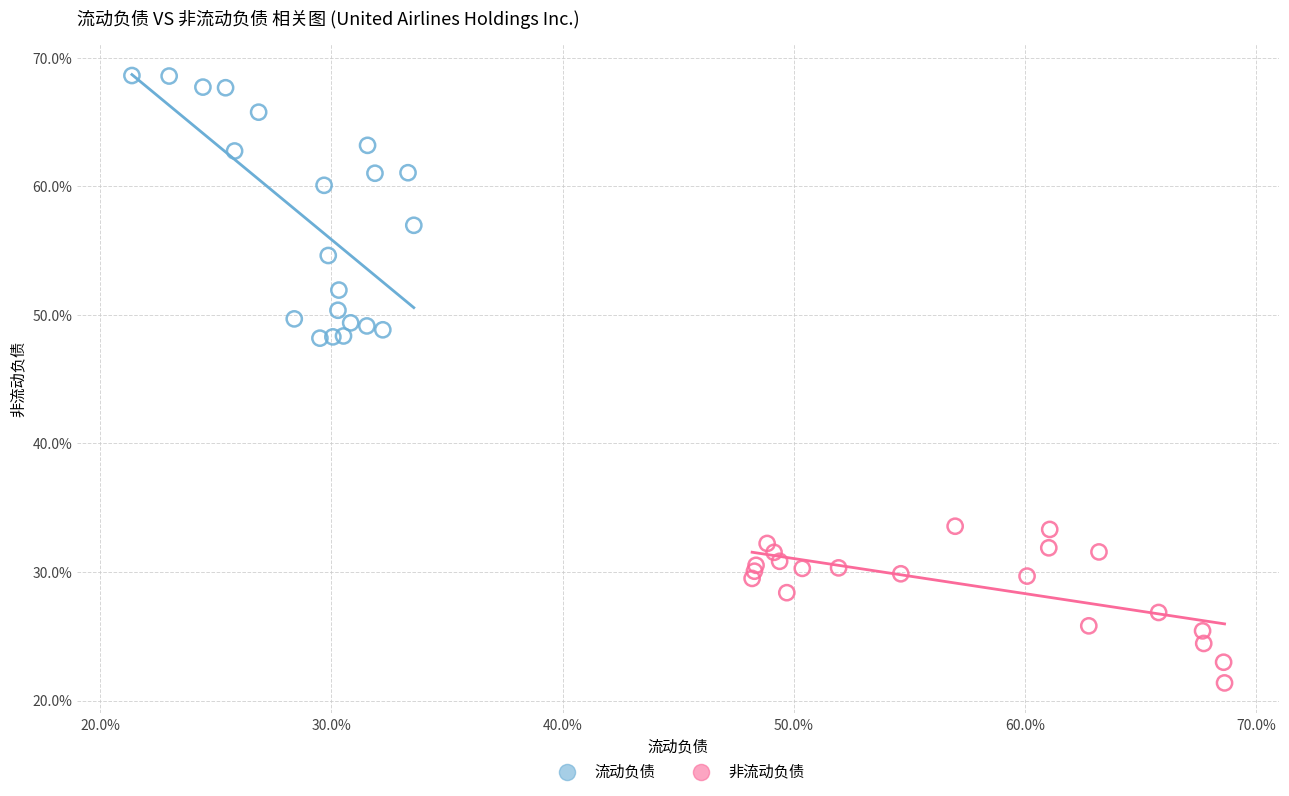

What are all the series names shown in the legend?

流动负债, 非流动负债